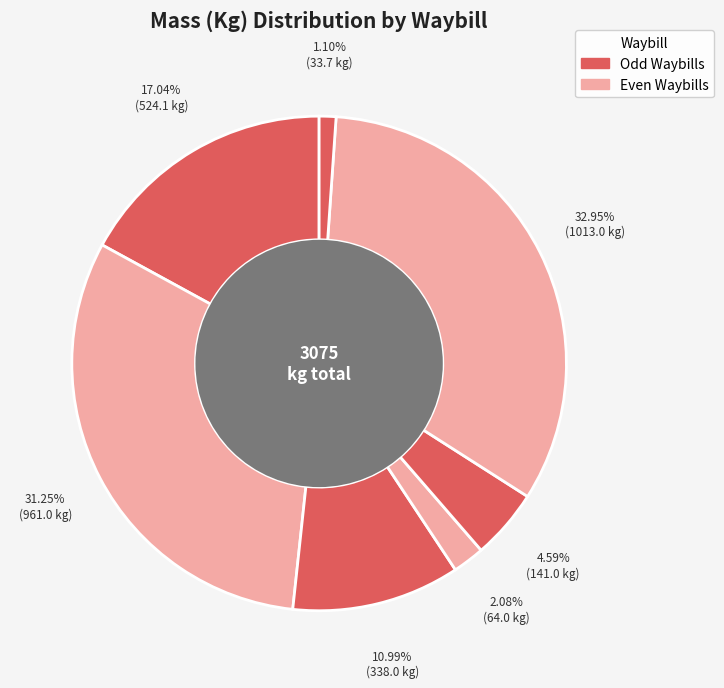

How many segments does this pie chart have?

7